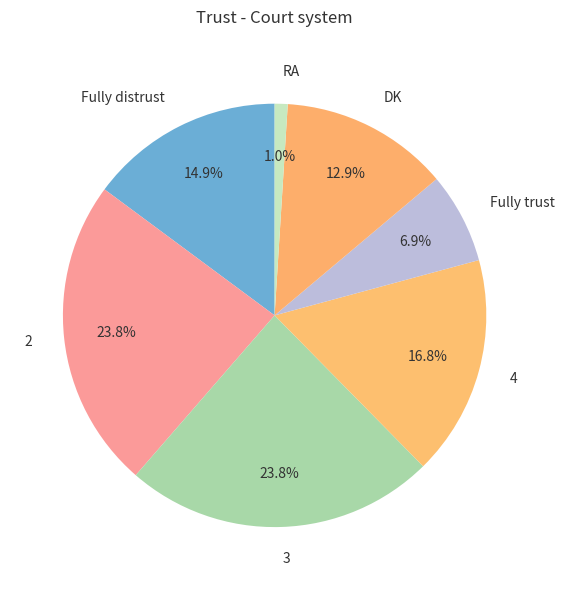

Which category has the smallest portion of the pie?

RA